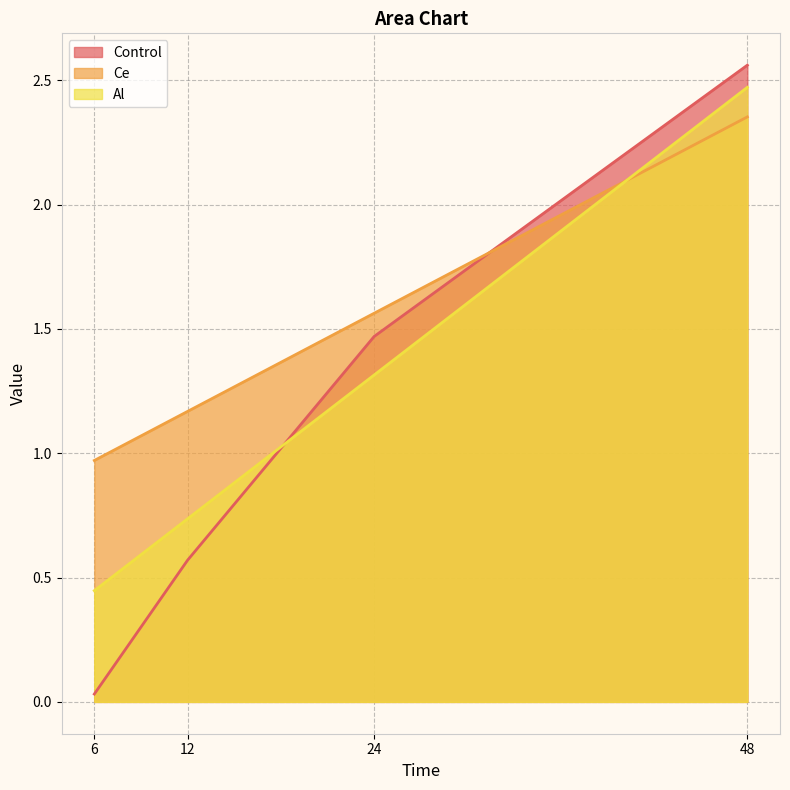

At which label is Ce closest to 1?

6